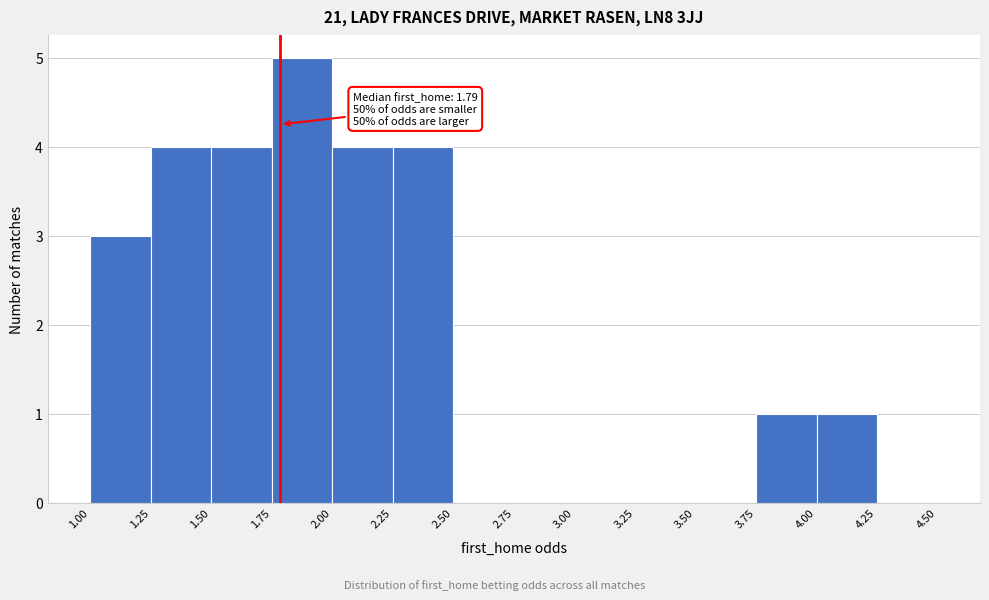

Which range on the x-axis has the tallest bar?

1.75 to 2.00